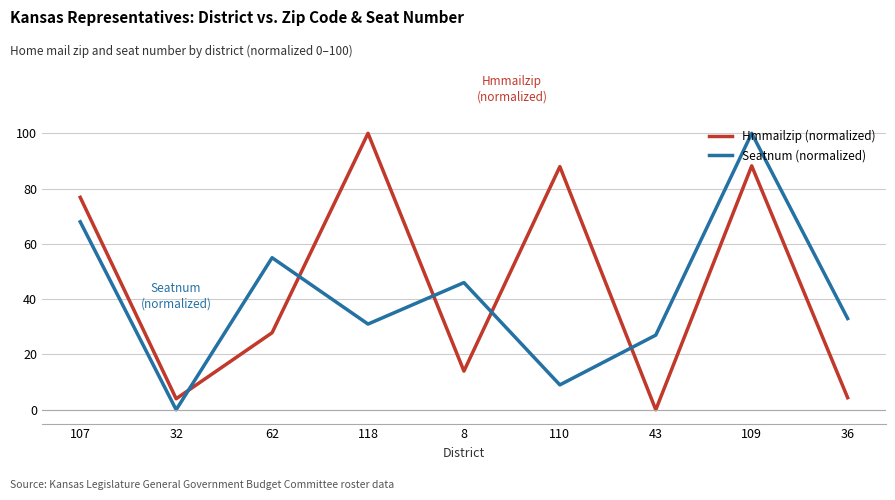

At which category does Seatnum (normalized) reach its first local valley?

32